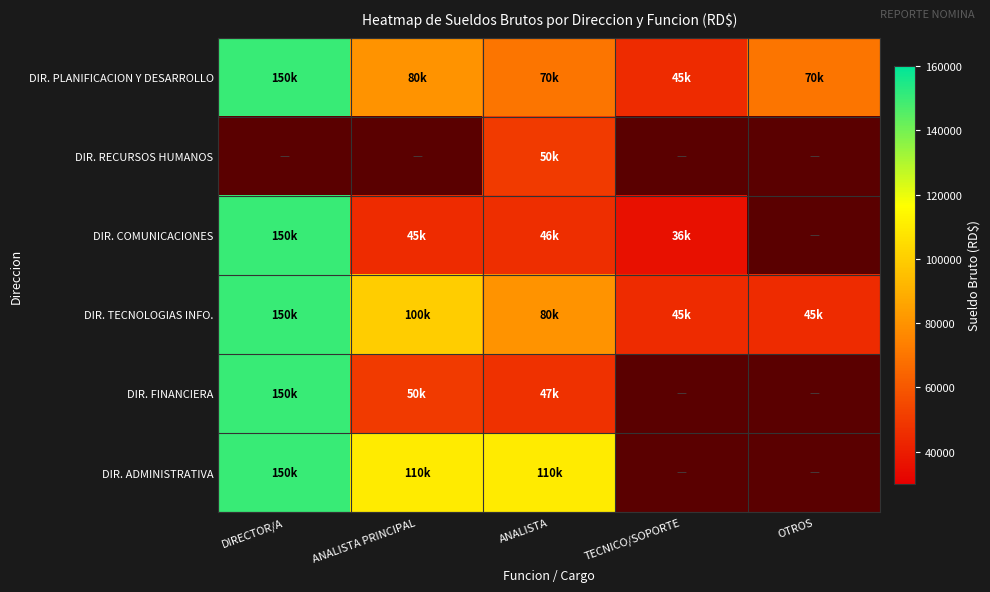

What is the sum of all DIR. COMUNICACIONES values?

277000